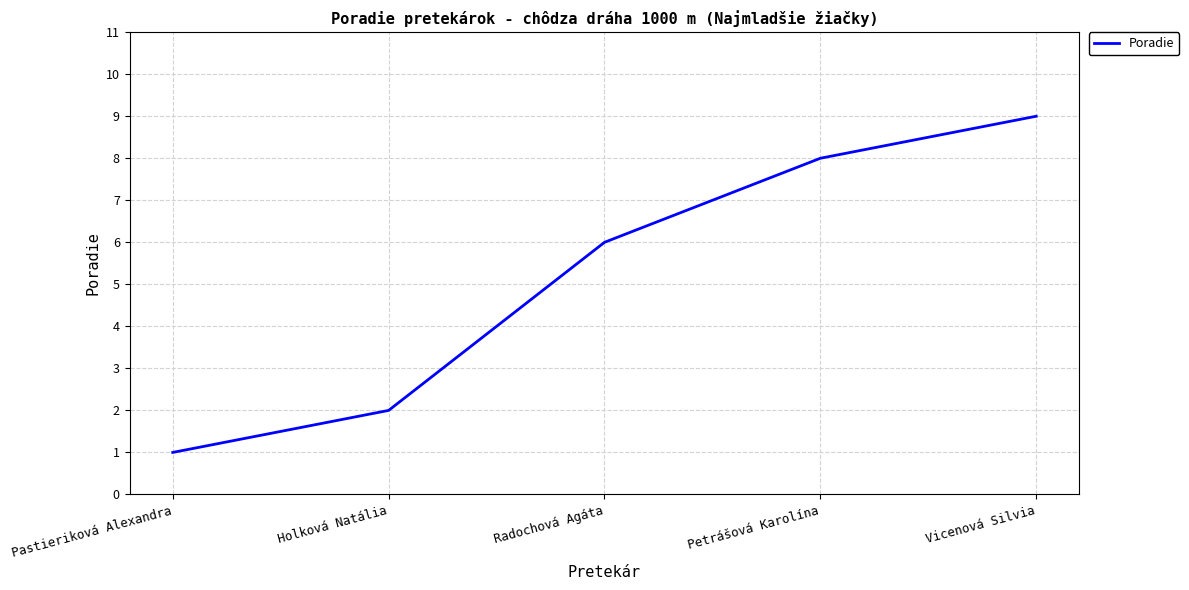

What is the difference between the maximum and minimum values?

8